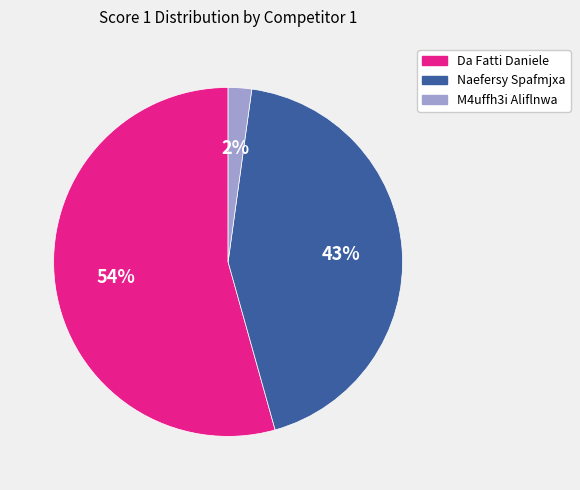

Is the sum of M4uffh3i Aliflnwa and Da Fatti Daniele greater than half?

Yes